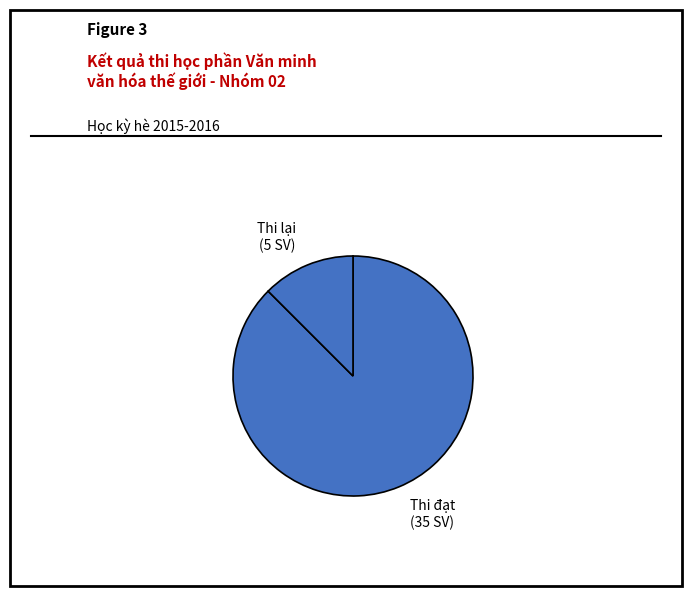

How many slices are in this pie chart?

2